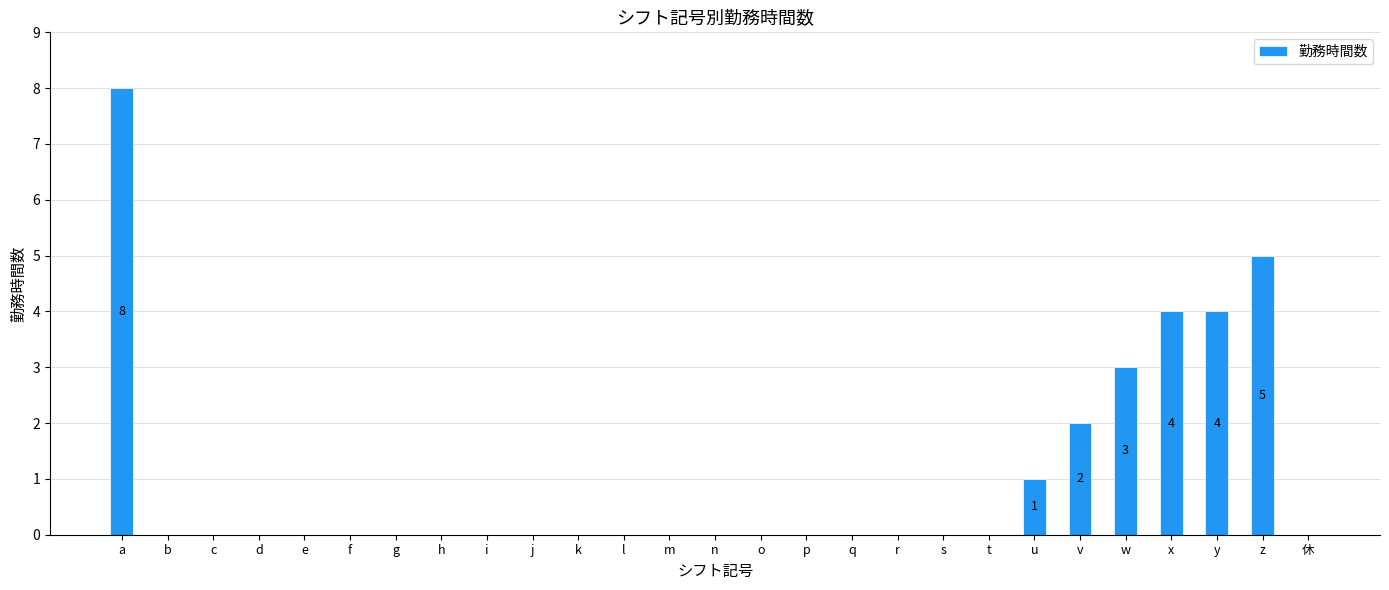

What is the sum of all values?

27